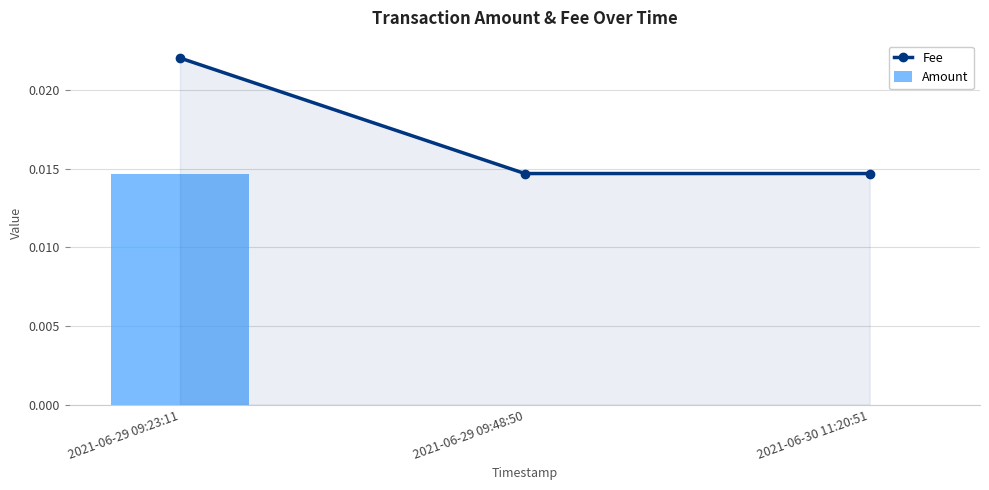

Is the value of Fee at 2021-06-29 09:48:50 greater than the value of Amount at 2021-06-29 09:23:11?

No